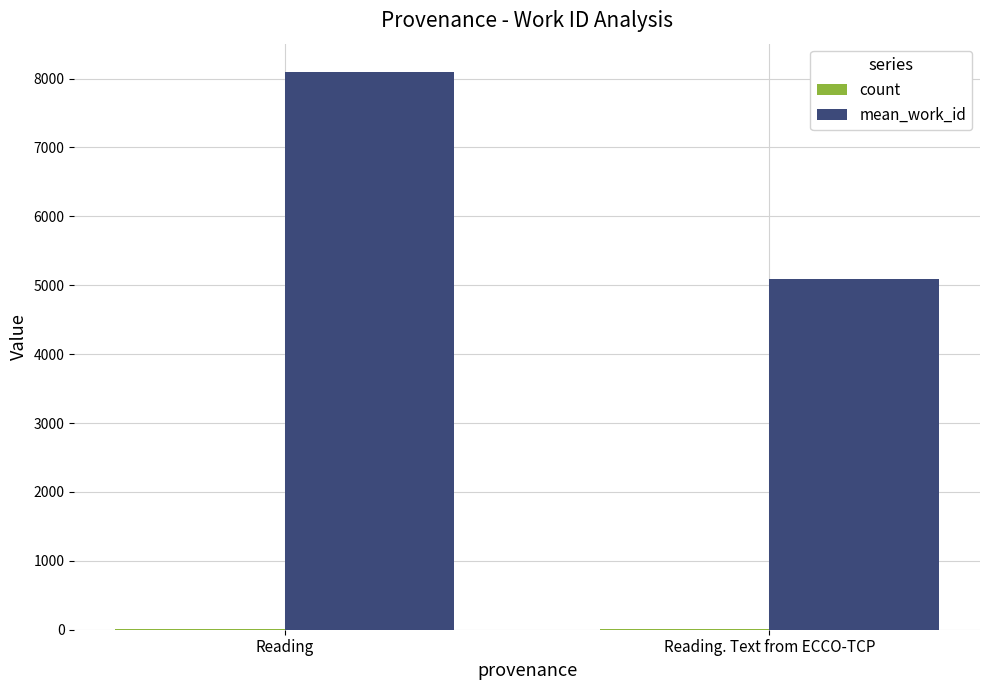

At which category is the sum across all series the highest?

Reading